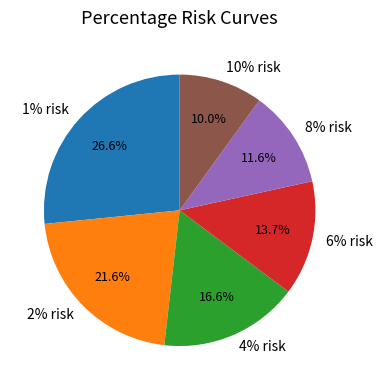

How many segments does this pie chart have?

6